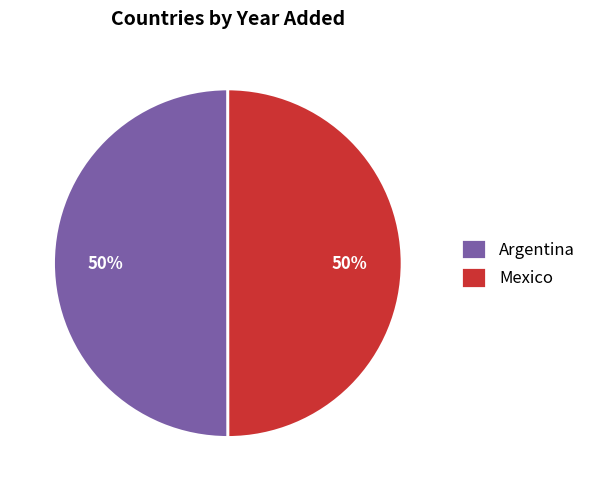

What is the ratio of the value at Mexico to the value at Argentina?

1.0